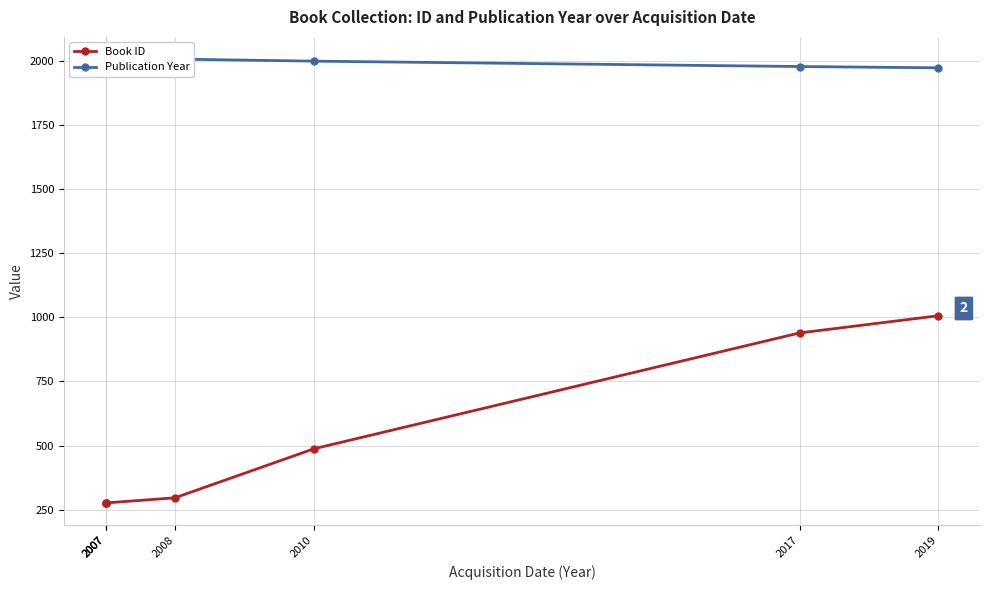

List the labels in order of Book ID value, largest first.

2019, 2017, 2010, 2008, 2007, 2007, 2007